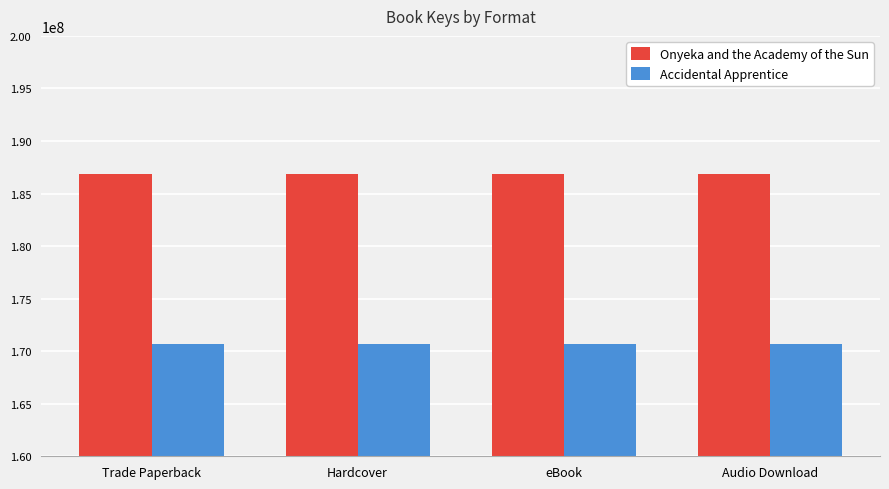

Reading left to right, what are all the values shown in this chart?

Onyeka and the Academy of the Sun: Trade Paperback=186850969	Hardcover=186850969	eBook=186850969	Audio Download=186850969
Accidental Apprentice: Trade Paperback=170701274	Hardcover=170701274	eBook=170701274	Audio Download=170701274